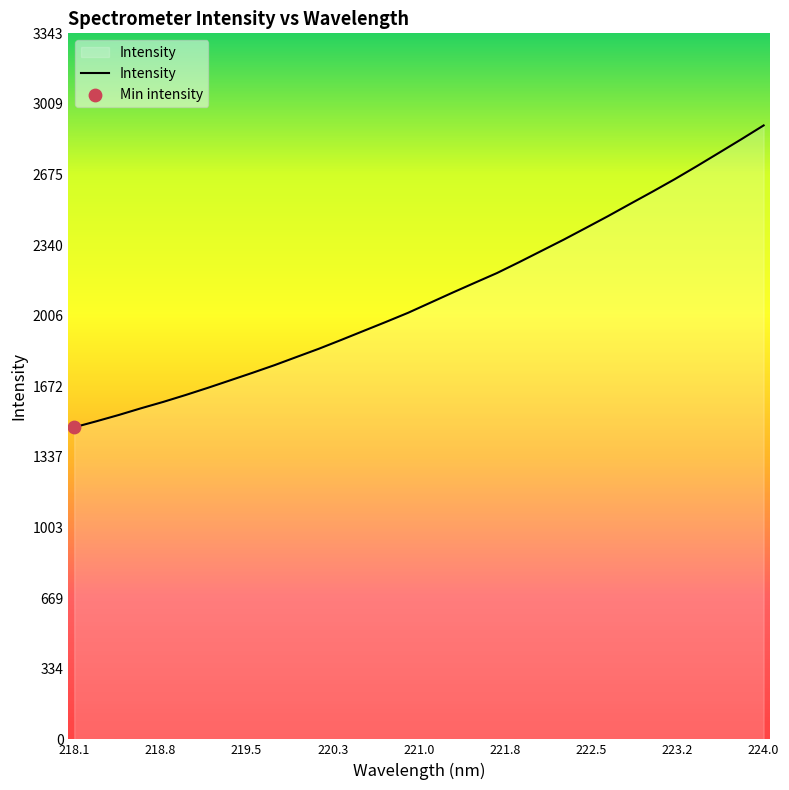

What is the minimum value shown in the chart?

1477.8